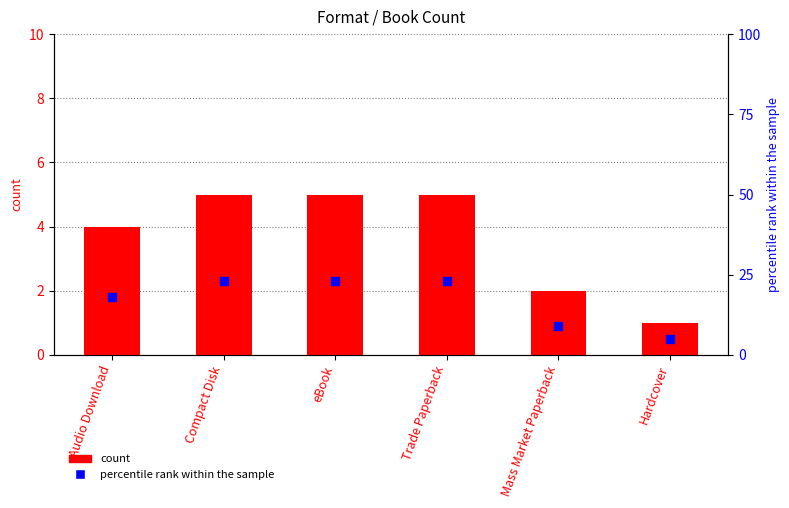

Which series has the largest total across all categories?

percentile rank within the sample